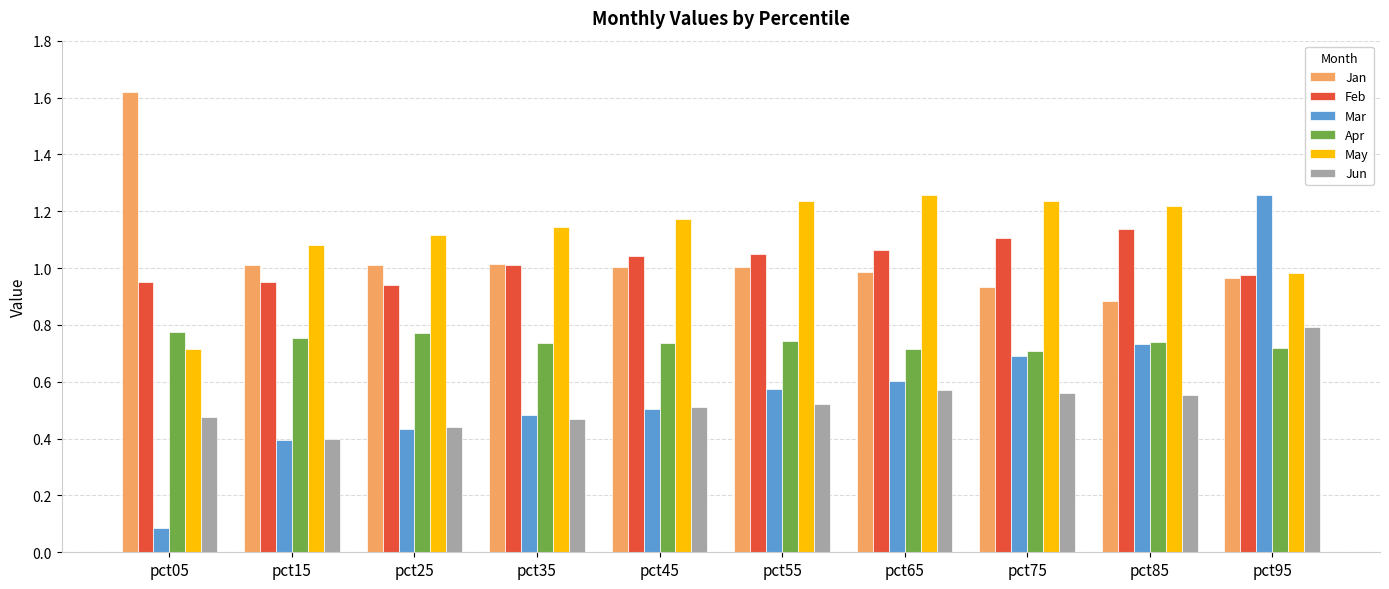

Which series changed the most between pct15 and pct85?

Mar